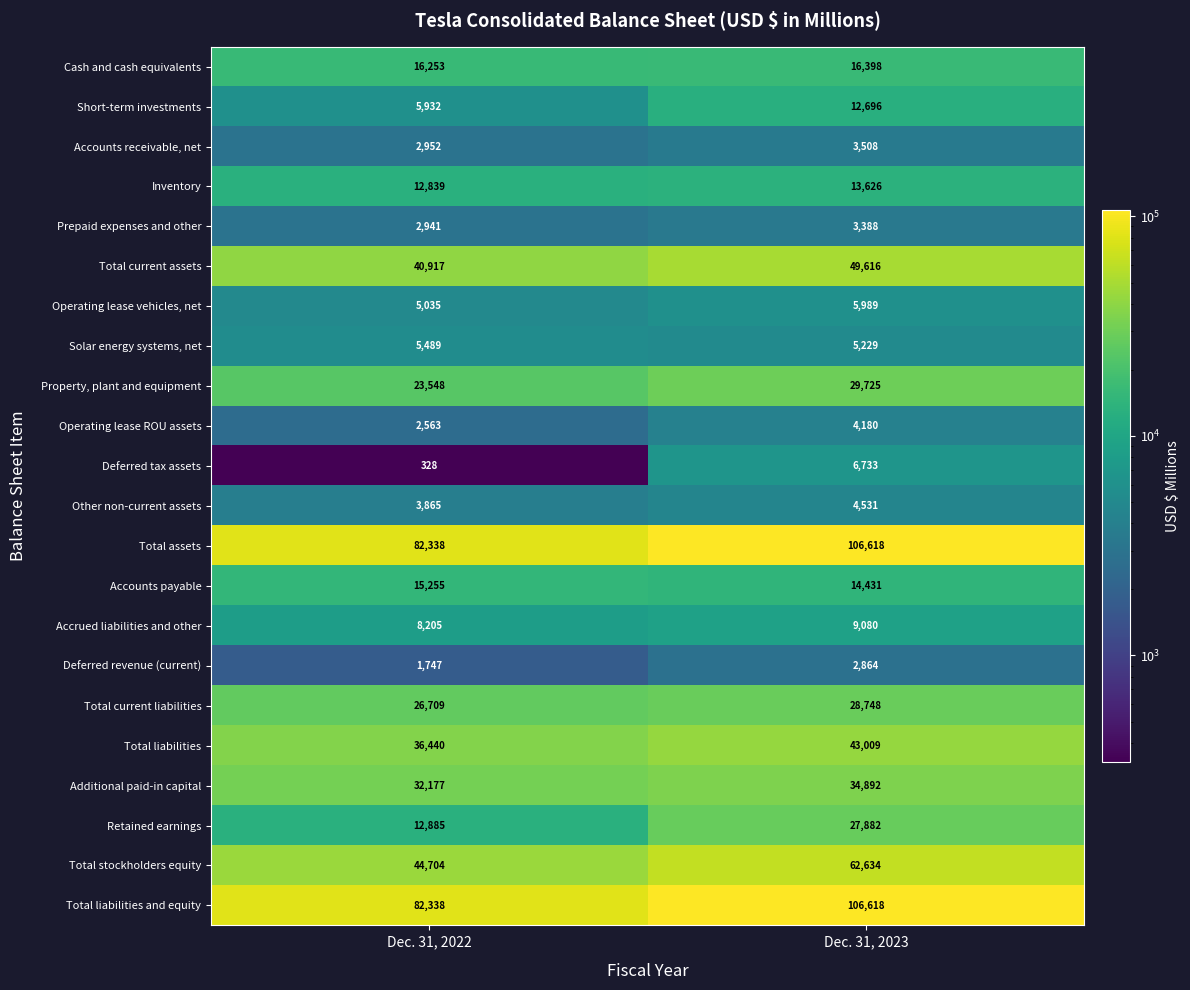

What is the spread (max minus min) of values at Dec. 31, 2022?

82010